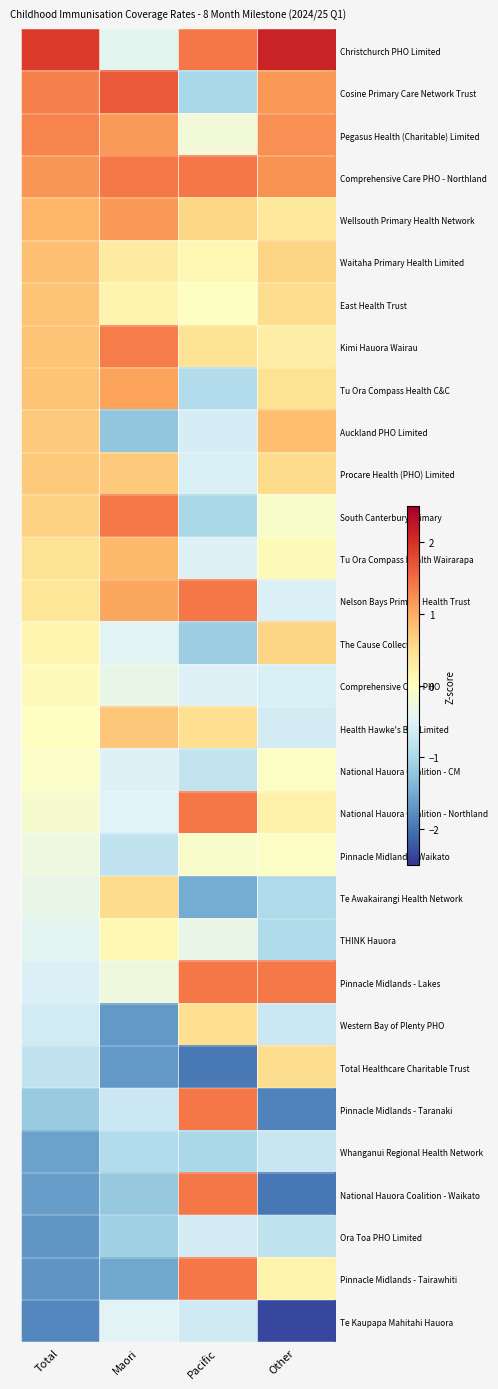

Count the number of data series in this chart.

31